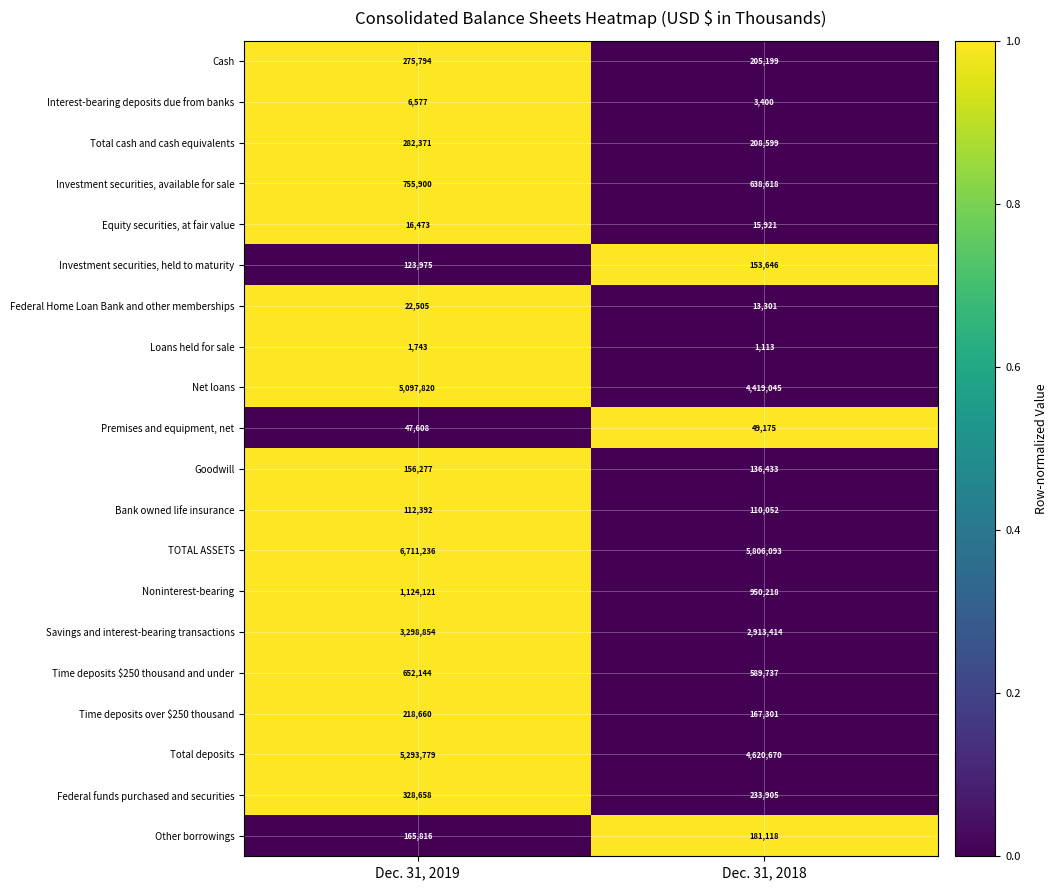

Rank the series by their maximum value, from lowest to highest.

Loans held for sale, Interest-bearing deposits due from banks, Equity securities, at fair value, Federal Home Loan Bank and other memberships, Premises and equipment, net, Bank owned life insurance, Investment securities, held to maturity, Goodwill, Other borrowings, Time deposits over $250 thousand, Cash, Total cash and cash equivalents, Federal funds purchased and securities, Time deposits $250 thousand and under, Investment securities, available for sale, Noninterest-bearing, Savings and interest-bearing transactions, Net loans, Total deposits, TOTAL ASSETS